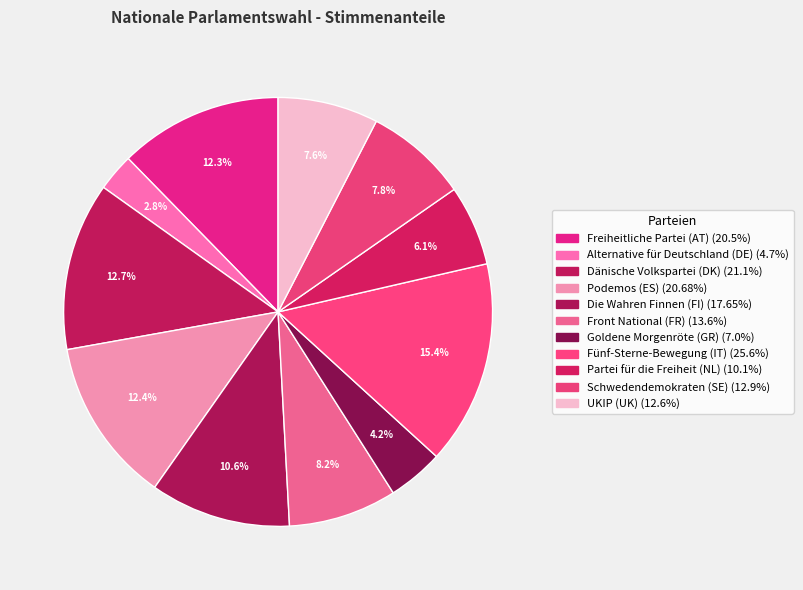

What percentage do Podemos (ES) and Dänische Volkspartei (DK) together represent?

25.1%